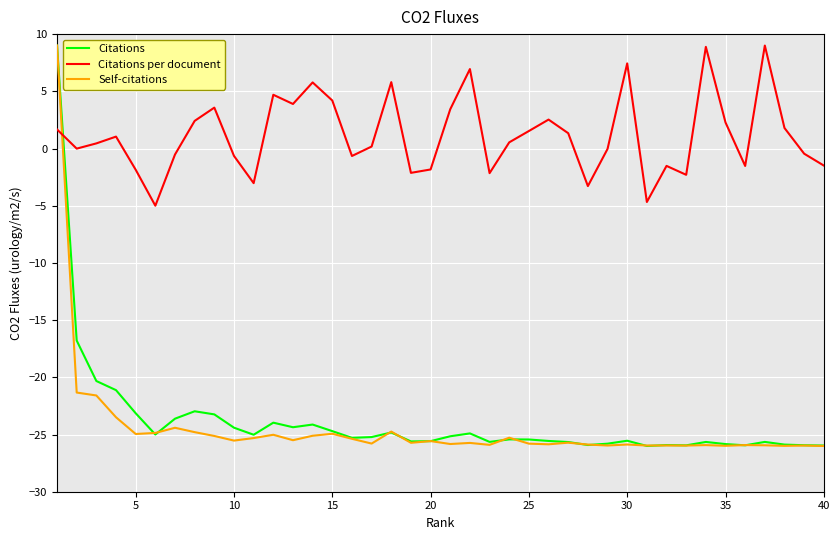

What is the maximum value shown in the chart?

9.0